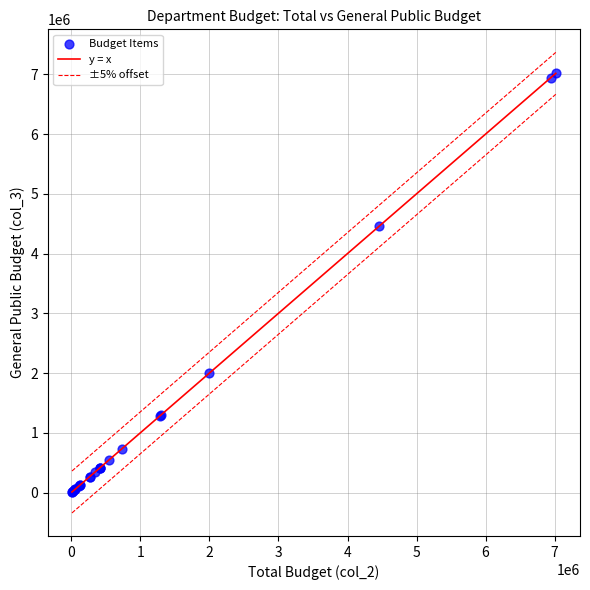

What Y value in the scatter plot is closest to 3513235?

4453270.6